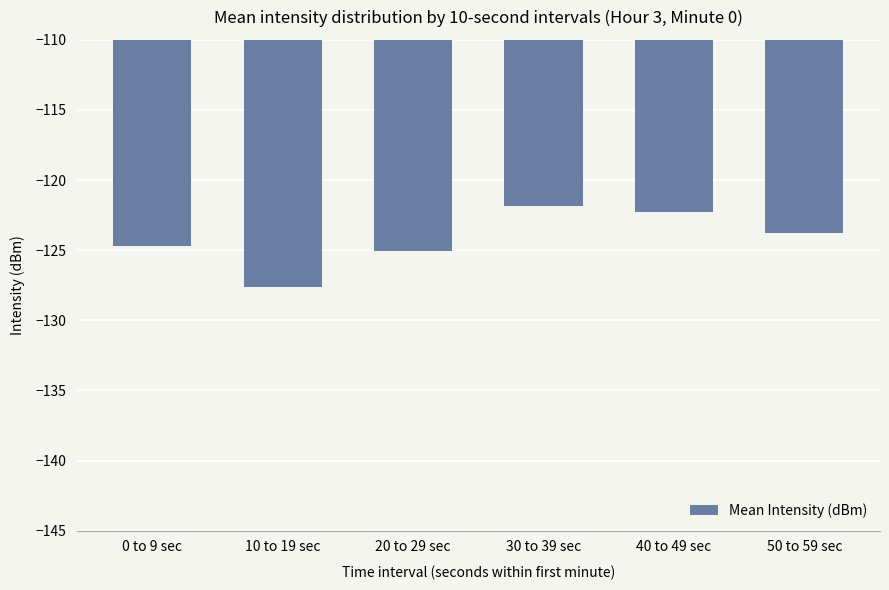

Rank the categories by value from highest to lowest.

30 to 39 sec, 40 to 49 sec, 50 to 59 sec, 0 to 9 sec, 20 to 29 sec, 10 to 19 sec